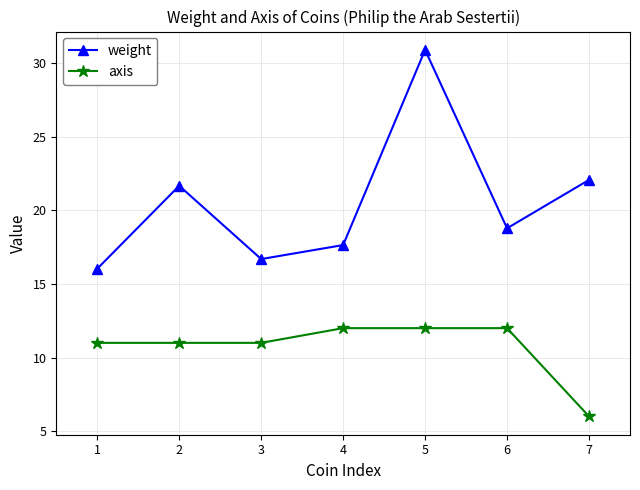

The value of weight at 5 is 30.9. True or false?

True